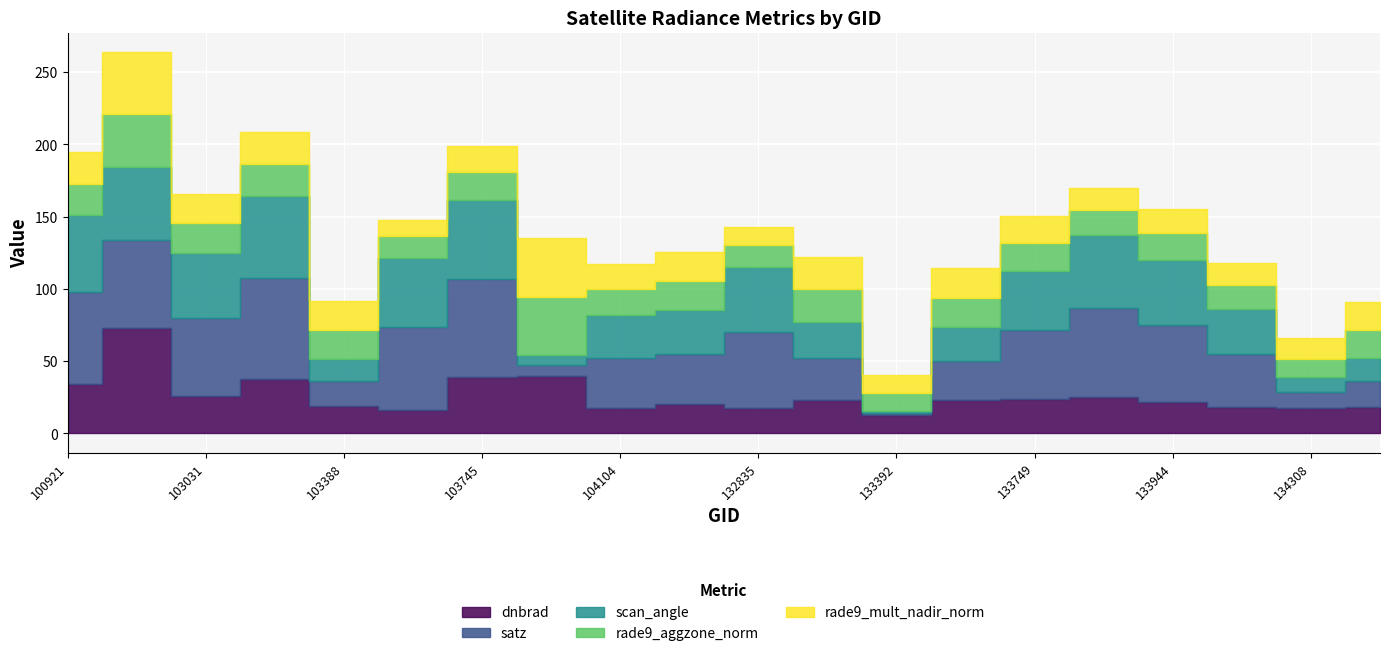

What is the average value of the dnbrad series?

26.2